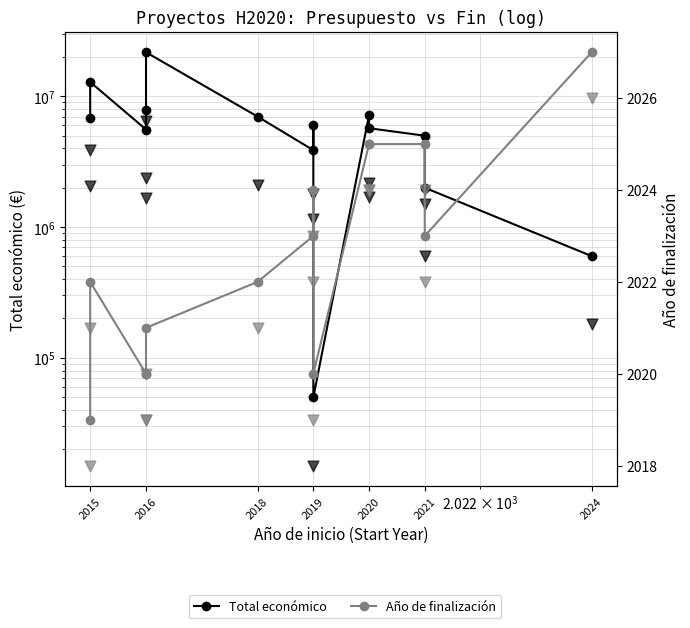

What are all the series names shown in the legend?

Total económico, Año de finalización